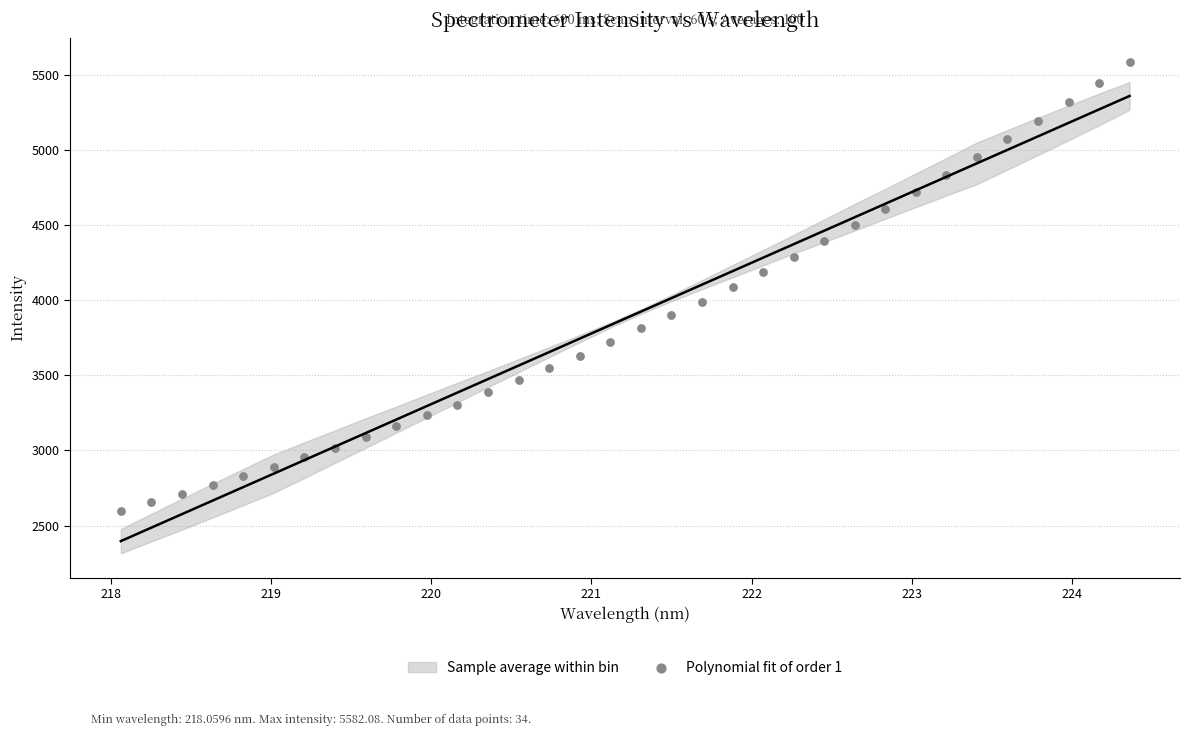

What is the range of Y values (max minus min)?

2981.8